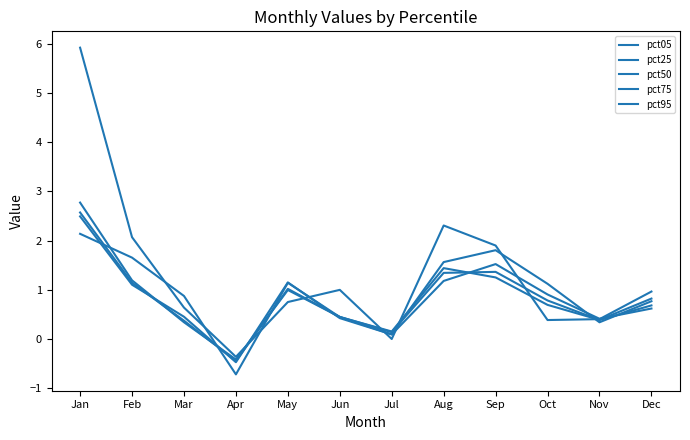

Does the chart display data point markers on the line(s)?

No